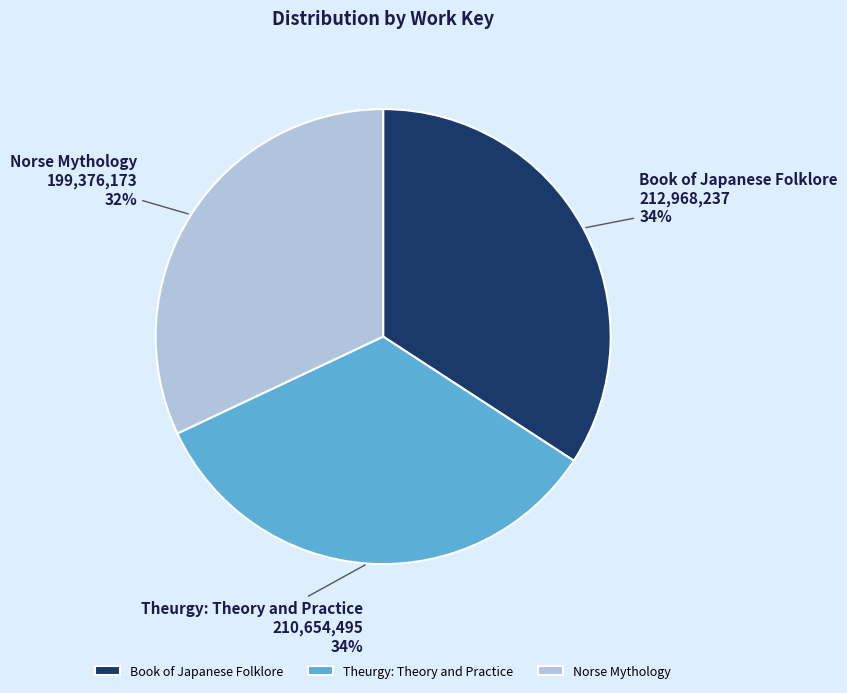

To the nearest percent, what percentage of the pie is Book of Japanese Folklore?

34%